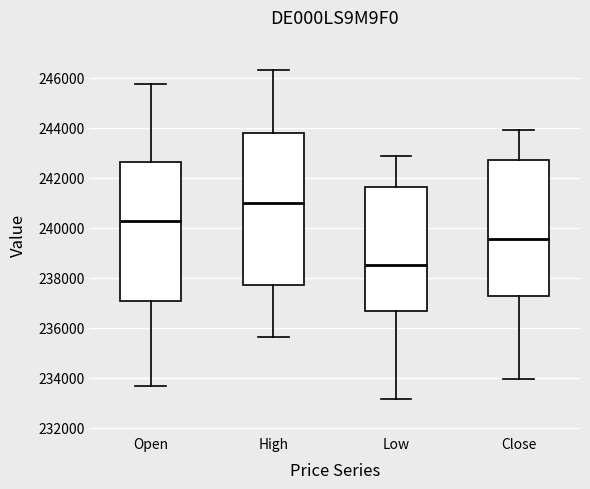

Where does the upper whisker of the box for Close end on the y-axis? The values are not printed on the chart, so give them approximately, as read against the axis.

244000